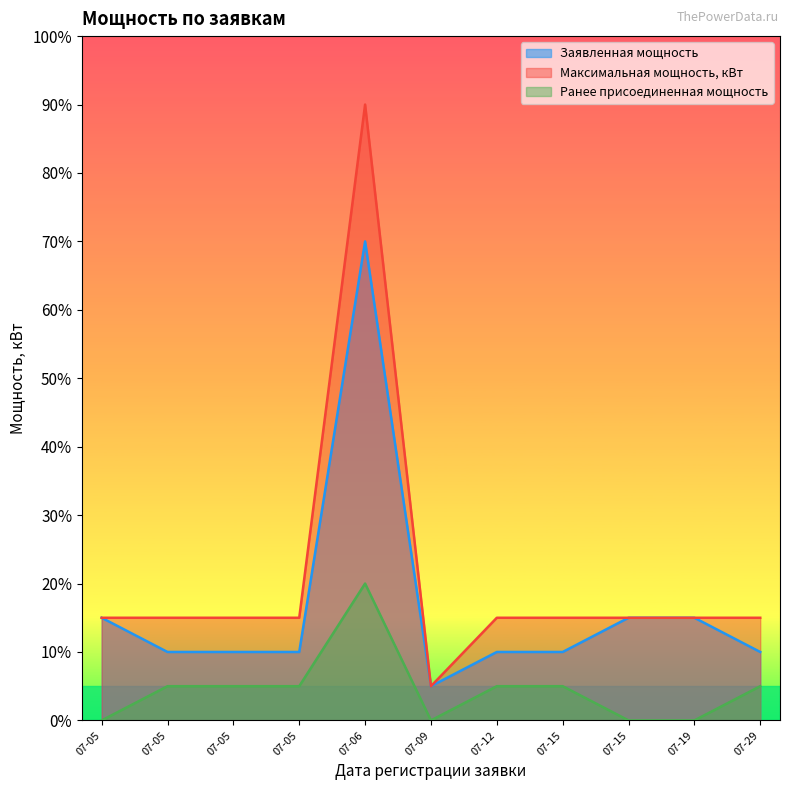

Reading left to right, transcribe all the data shown in this chart.

Заявленная мощность: 2021-07-05=15	2021-07-05=10	2021-07-05=10	2021-07-05=10	2021-07-06=70	2021-07-09=5	2021-07-12=10	2021-07-15=10	2021-07-15=15	2021-07-19=15	2021-07-29=10
Максимальная мощность, кВт: 2021-07-05=15	2021-07-05=15	2021-07-05=15	2021-07-05=15	2021-07-06=90	2021-07-09=5	2021-07-12=15	2021-07-15=15	2021-07-15=15	2021-07-19=15	2021-07-29=15
Ранее присоединенная мощность: 2021-07-05=0	2021-07-05=5	2021-07-05=5	2021-07-05=5	2021-07-06=20	2021-07-09=0	2021-07-12=5	2021-07-15=5	2021-07-15=0	2021-07-19=0	2021-07-29=5